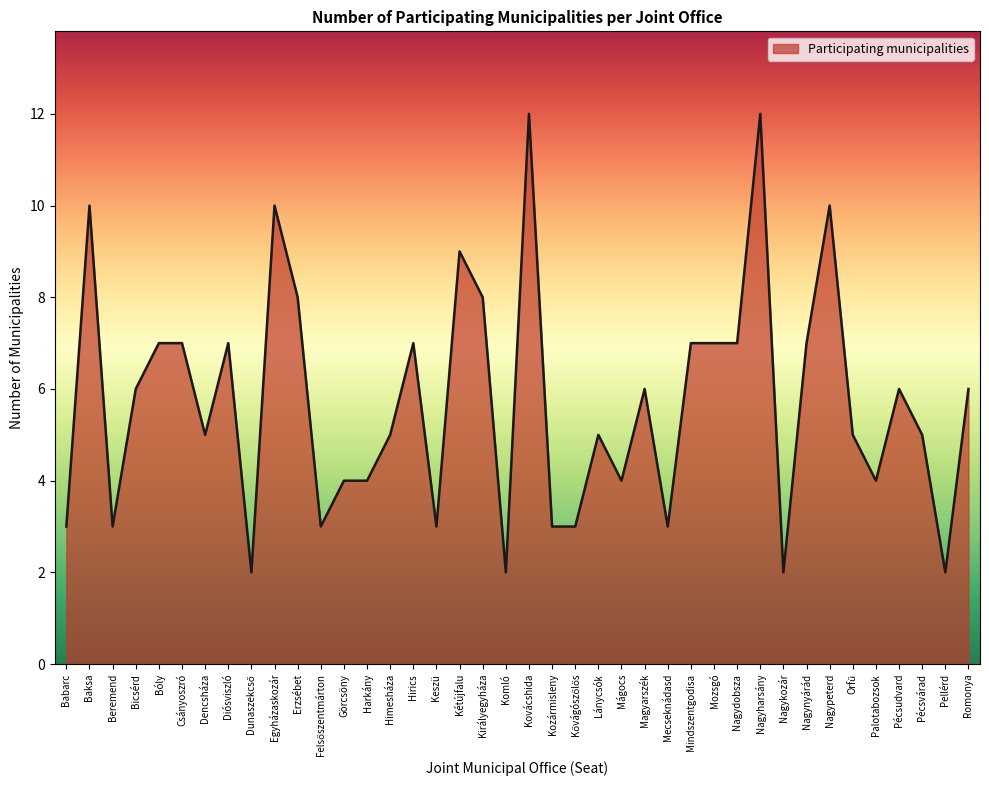

Reading right to left, what are all the values shown in this chart?

6	2	5	6	4	5	10	7	2	12	7	7	7	3	6	4	5	3	3	12	2	8	9	3	7	5	4	4	3	8	10	2	7	5	7	7	6	3	10	3